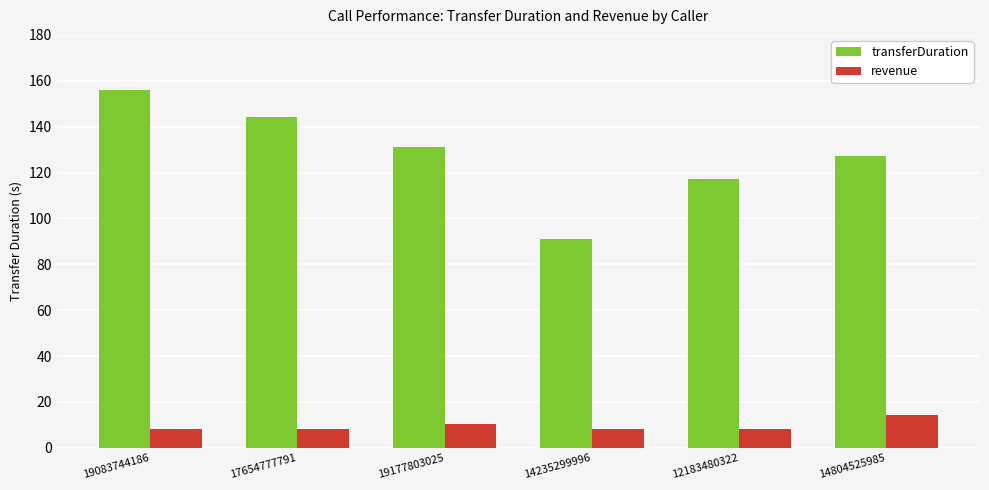

How many bars are there in each group?

2